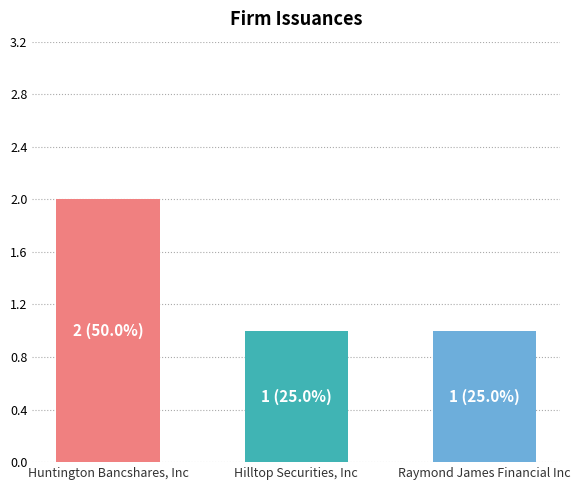

What is the ratio of the value at Hilltop Securities, Inc to the value at Raymond James Financial Inc?

1.0